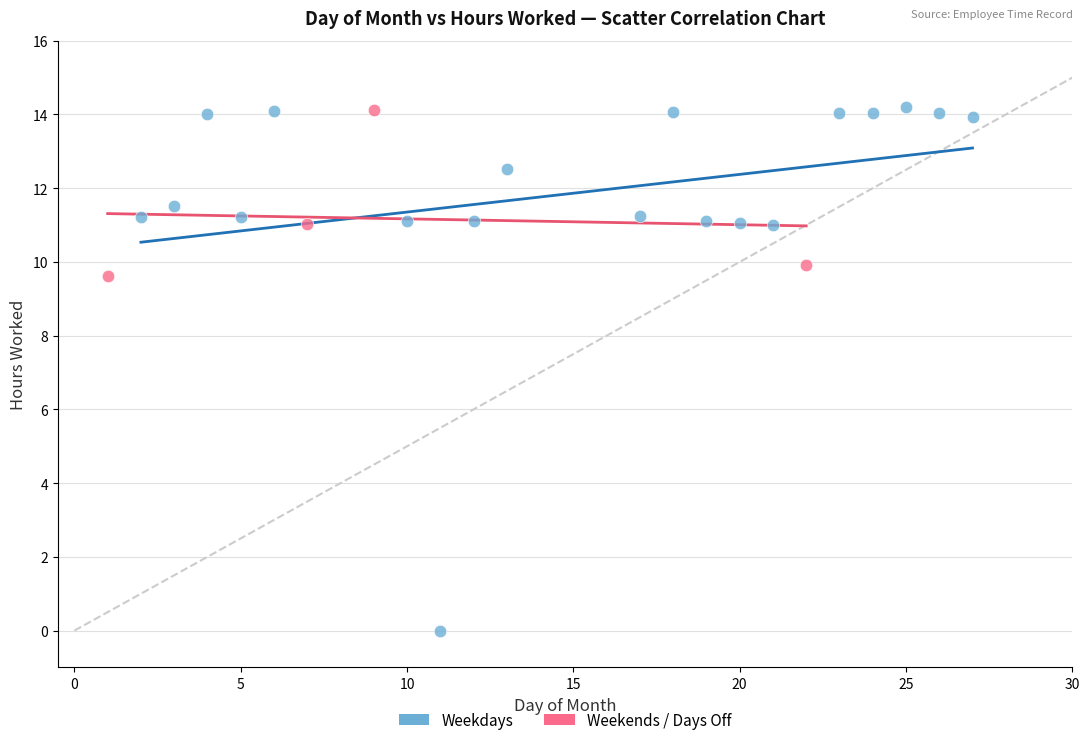

Which series reaches the minimum Y coordinate?

Weekdays